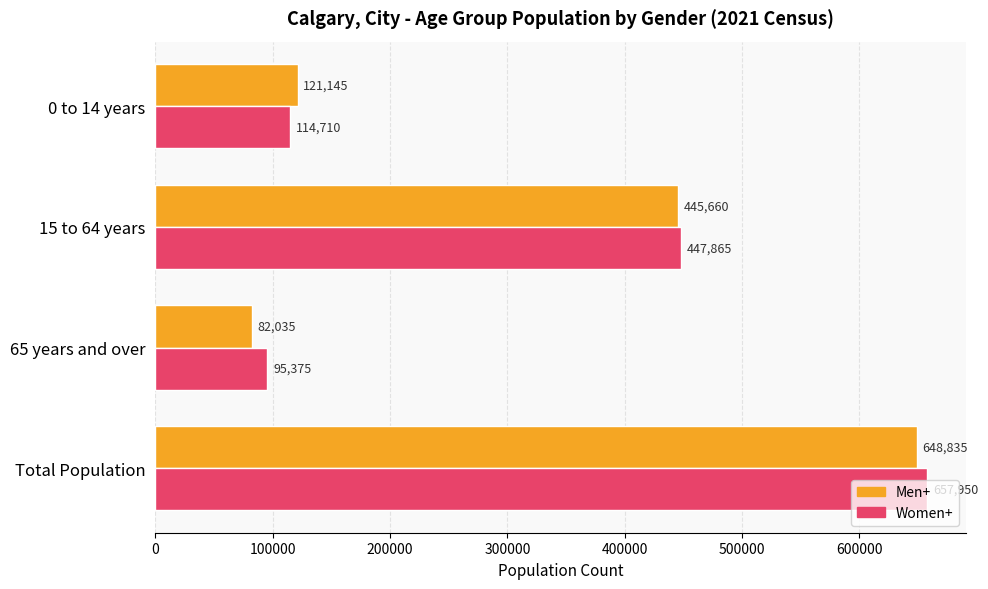

Between 65 years and over and 0 to 14 years, which series saw the biggest shift?

Men+